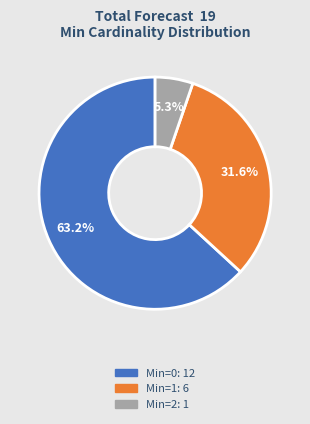

Is there a majority slice in this chart?

Yes